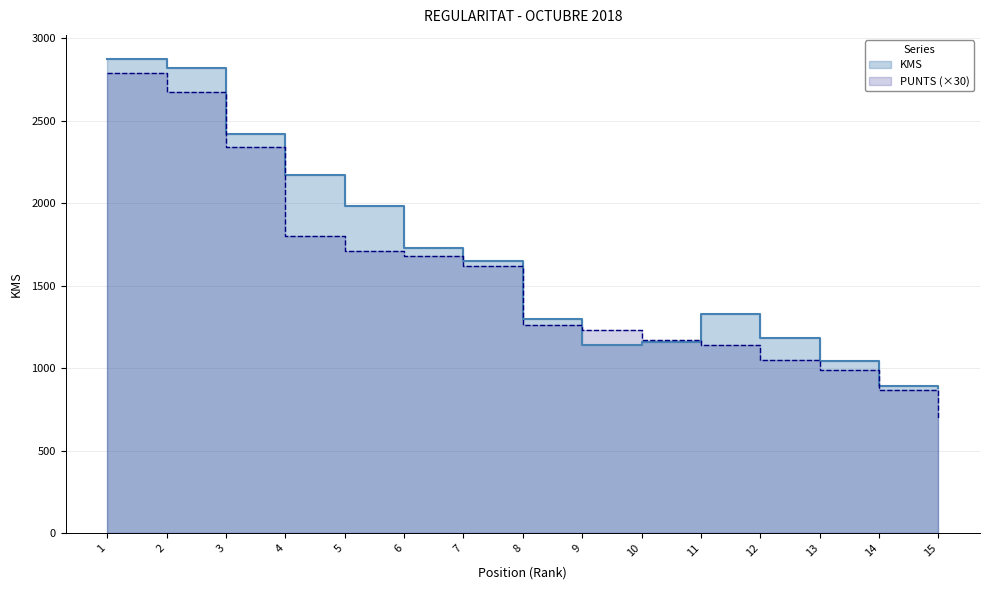

Which category has the highest value in the KMS series?

1